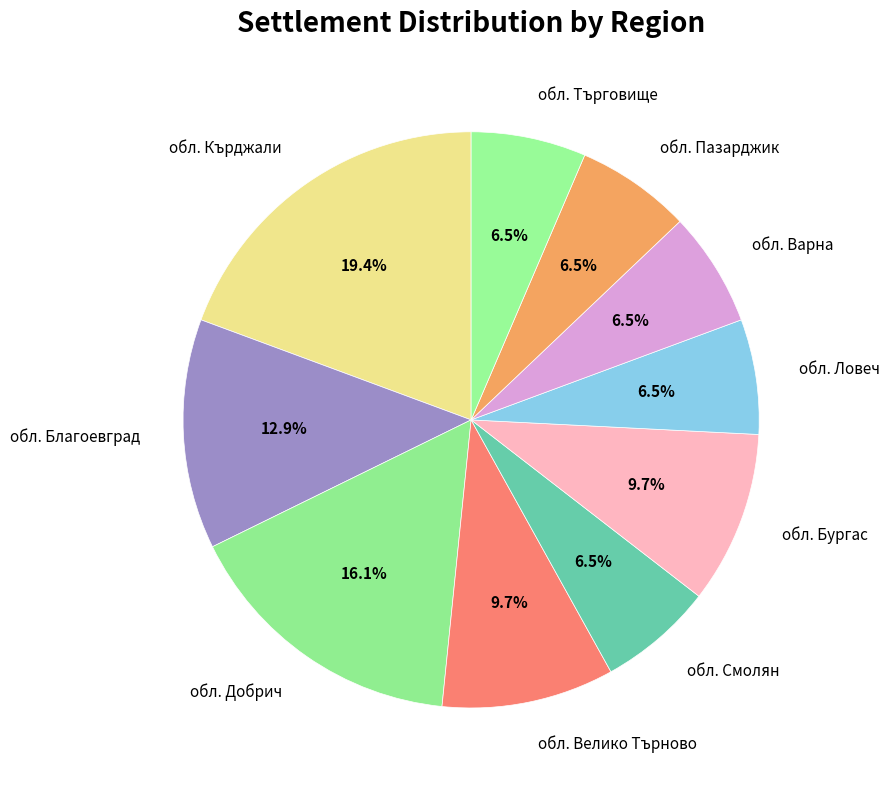

Approximately how many times larger is the value at обл. Пазарджик compared to обл. Търговище?

1.0